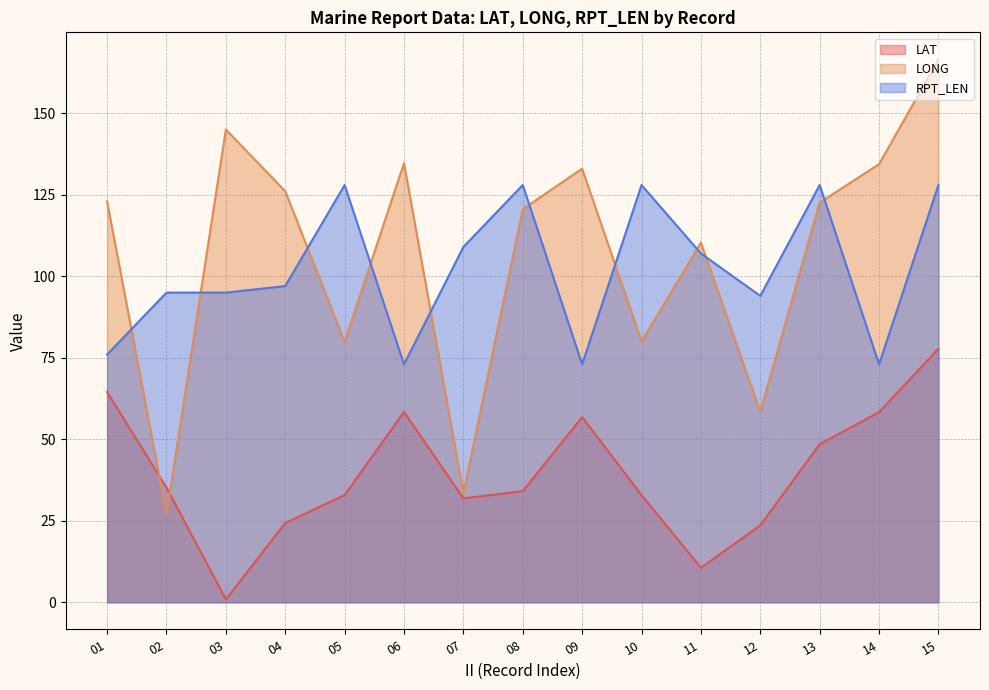

Reading left to right, extract all data points from this chart.

LAT: 64.5	35.2	0.9	24.3	32.9	58.4	31.9	34.1	56.8	32.9	10.6	23.6	48.5	58.3	77.8
LONG: 123.0	27.0	145.0	126.1	79.9	134.7	33.5	120.6	133.0	80.0	110.3	58.5	122.6	134.4	166.5
RPT_LEN: 76.0	95.0	95.0	97.0	128.0	73.0	109.0	128.0	73.0	128.0	107.0	94.0	128.0	73.0	128.0